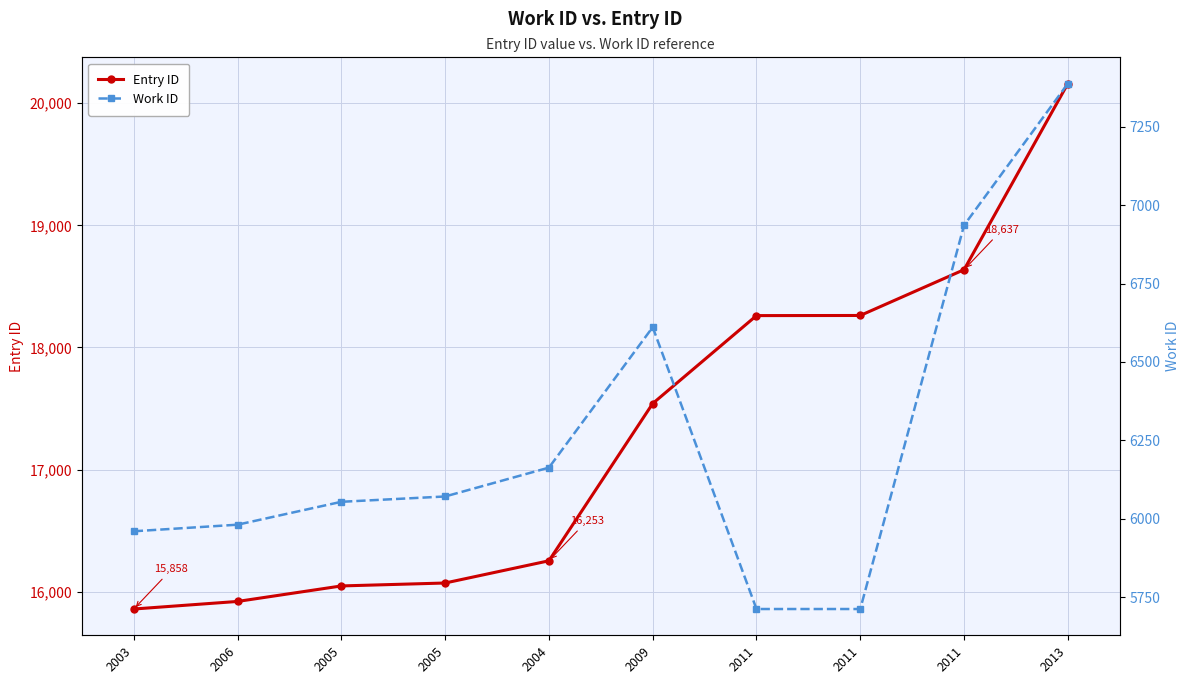

What is the label of the 9th point from the right?

2006